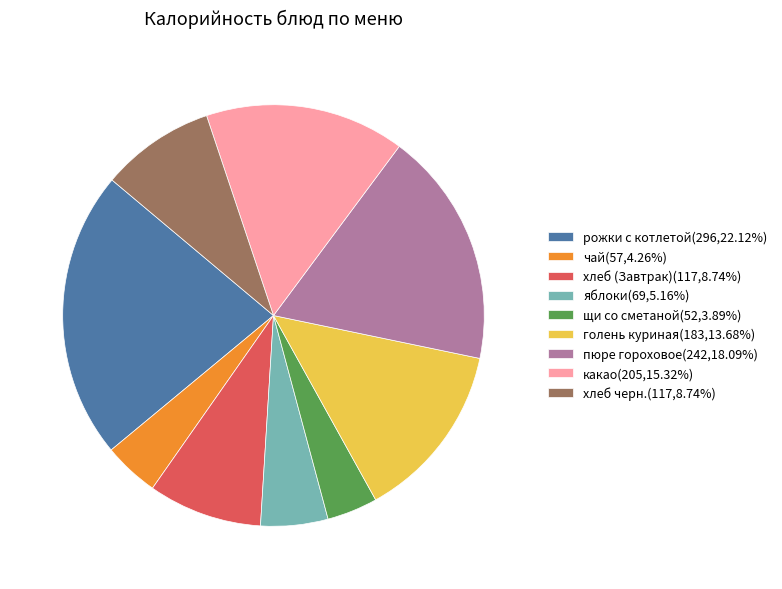

Does рожки с котлетой(296,22.12%) represent more than half of the total?

No